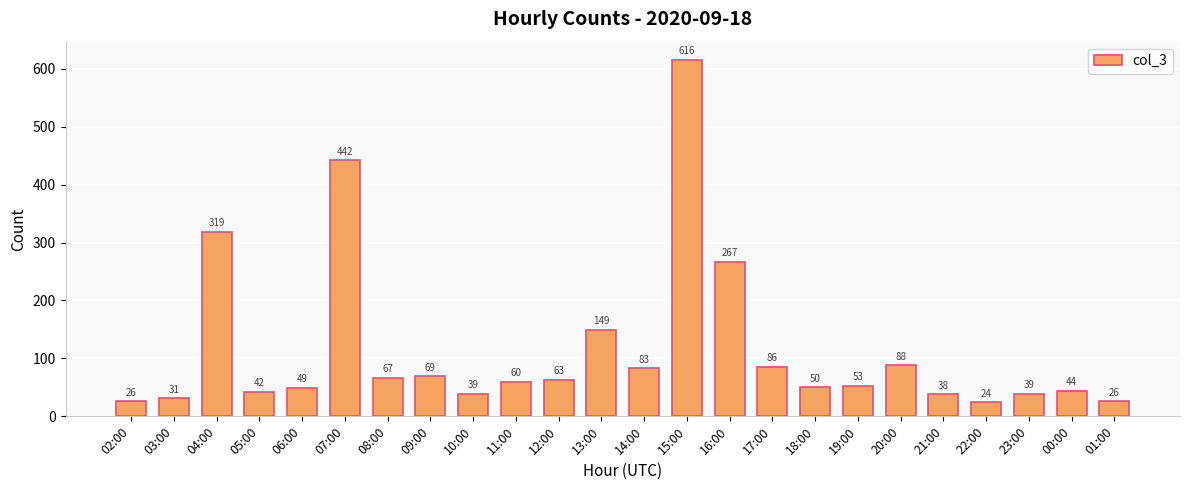

What is the approximate value at 14:00, to the nearest 100?

100